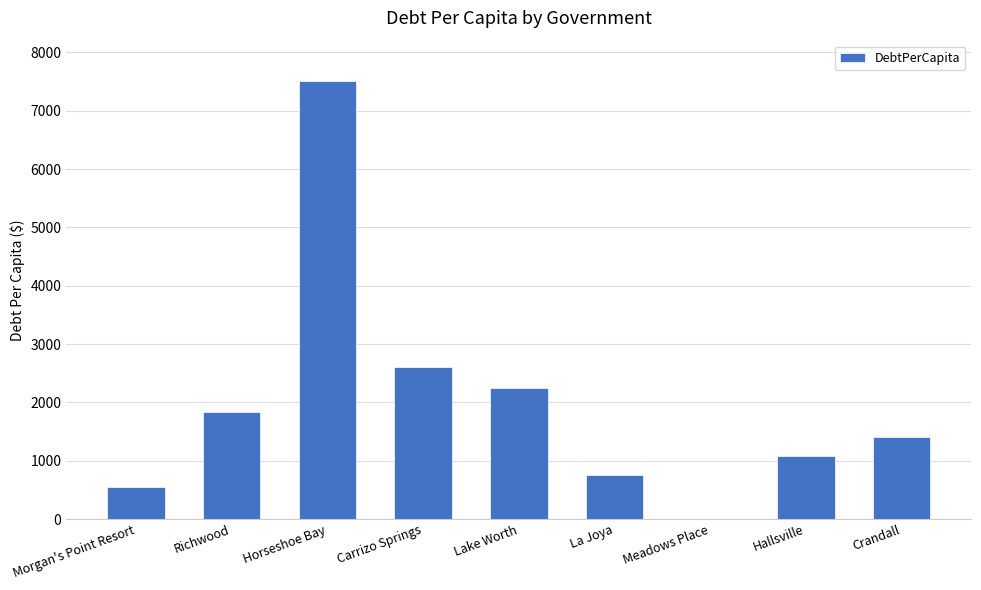

Are the bars horizontal?

No